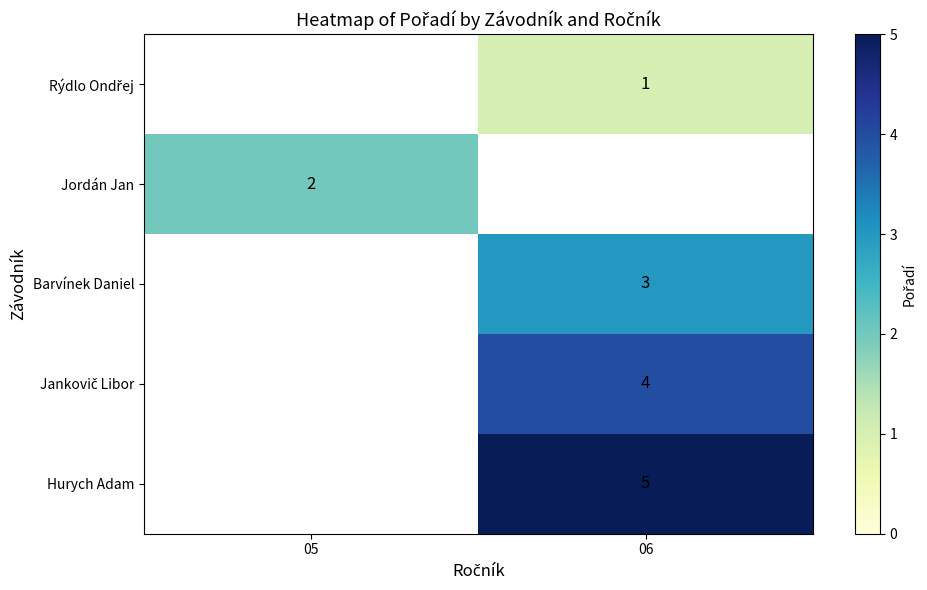

The Jordán Jan series shows 2 at 05. True or false?

True